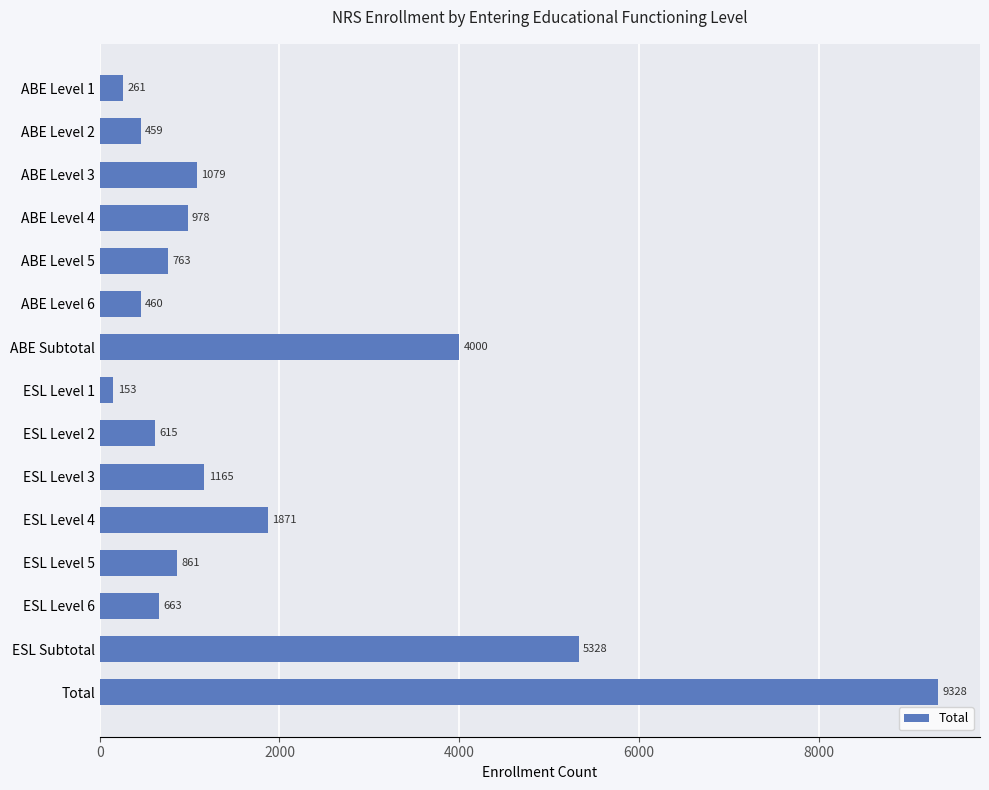

What is the label of the 15th bar from the bottom?

ABE Level 1